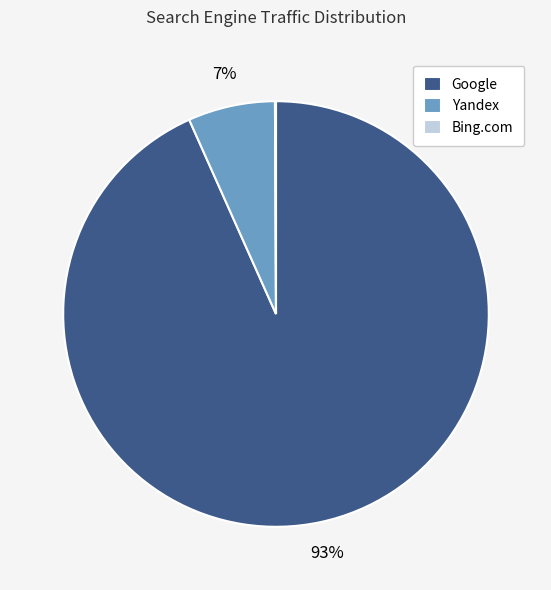

Which slice is the largest?

Google